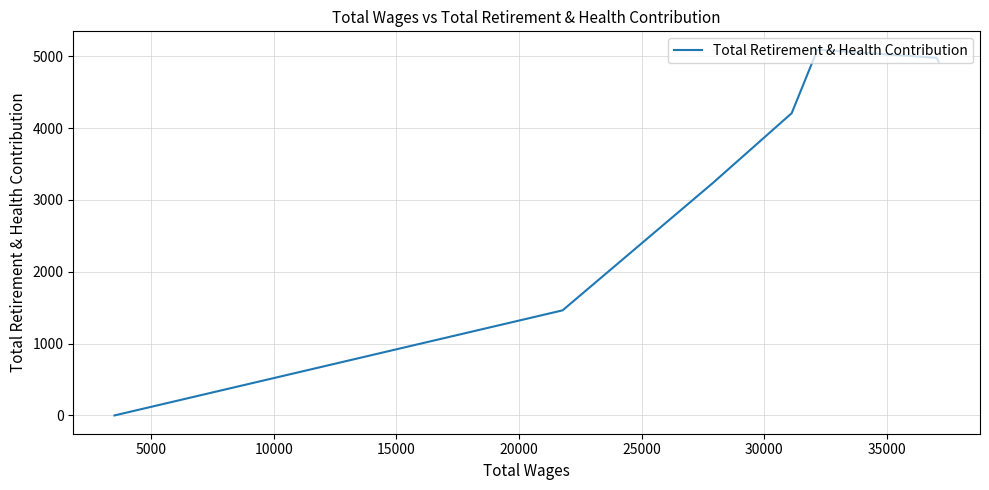

The chart shows a value of 527 at 30000. True or false?

False